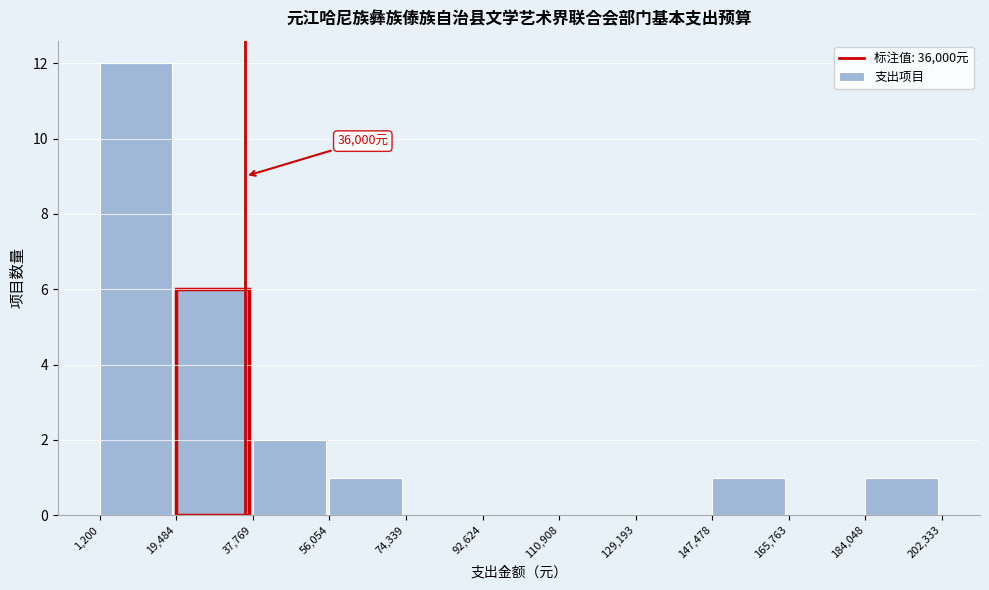

Over which range of the x-axis is the bar tallest?

1,200 to 19,484